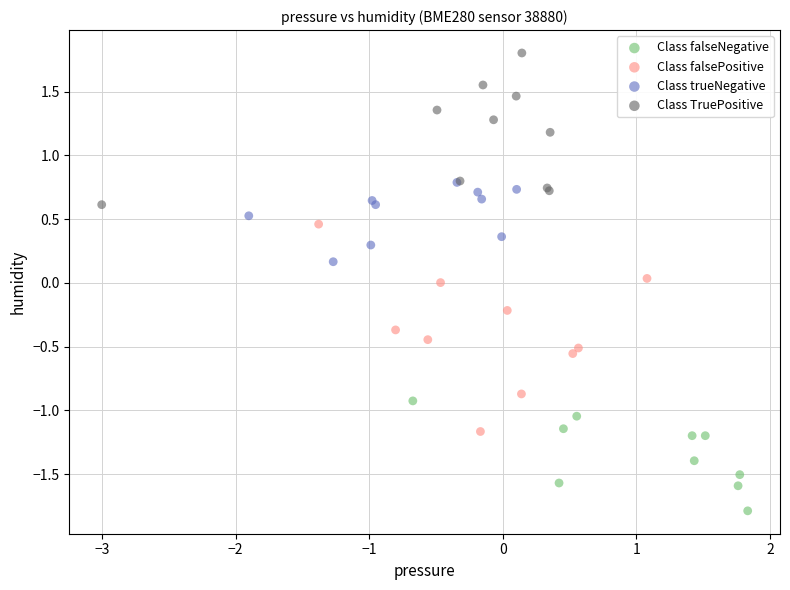

Which series reaches the minimum Y coordinate?

Class falseNegative